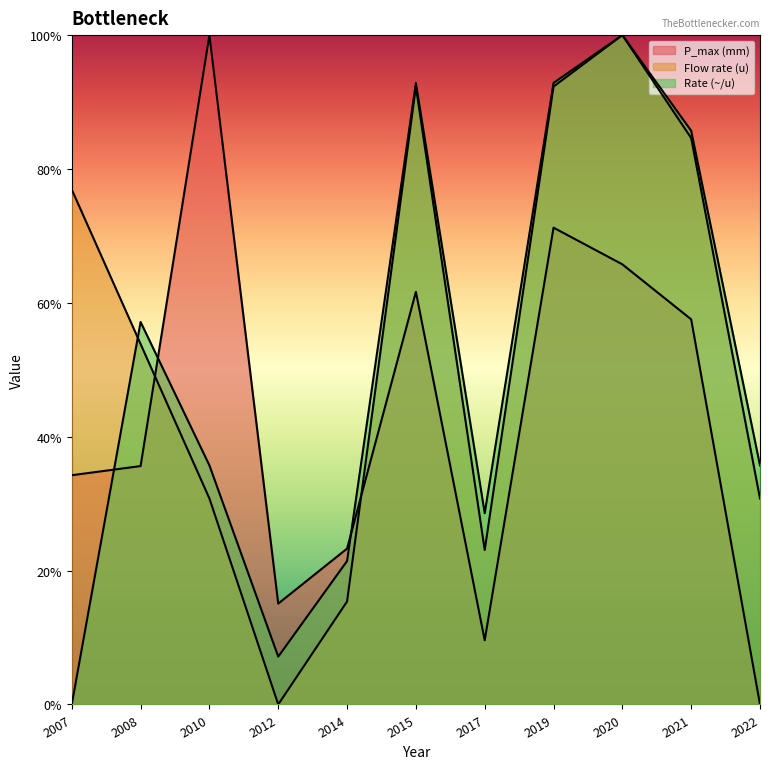

Is it true that P_max_mm equals -0.4 at 2022?

False